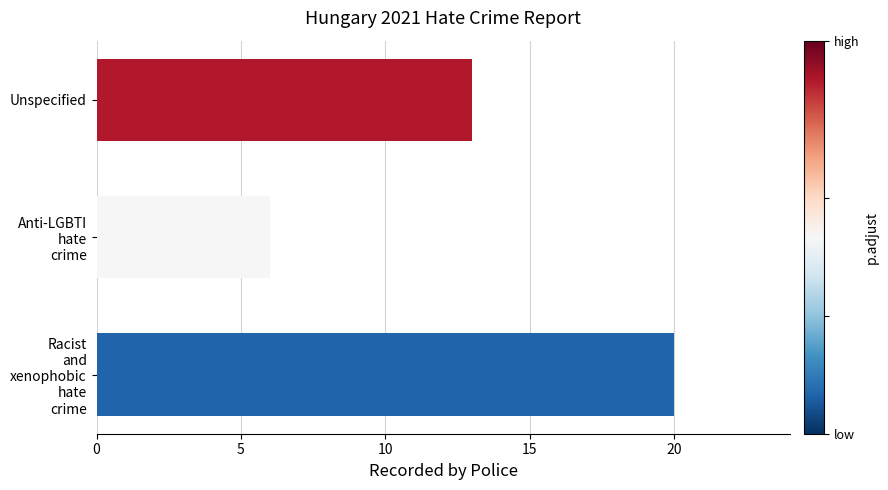

True or false: the data shows 20 at Unspecified.

False